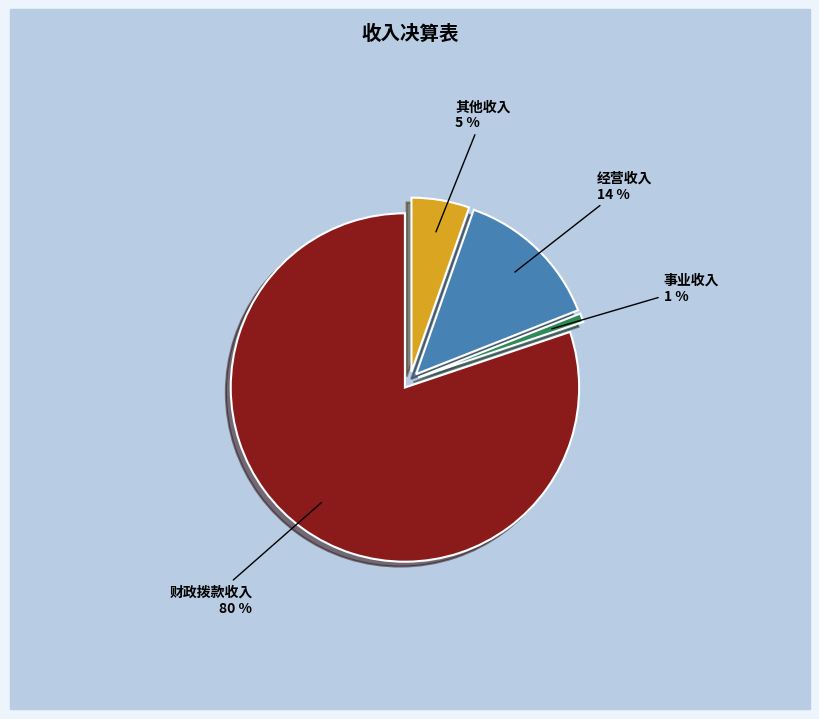

Count the number of slices in the pie.

4